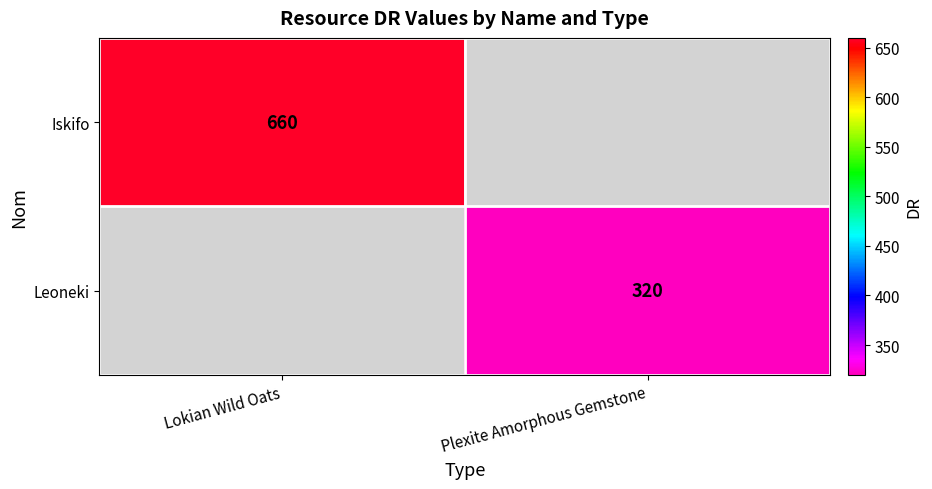

True or false: Leoneki has a value of 451.0 at Plexite Amorphous Gemstone.

False